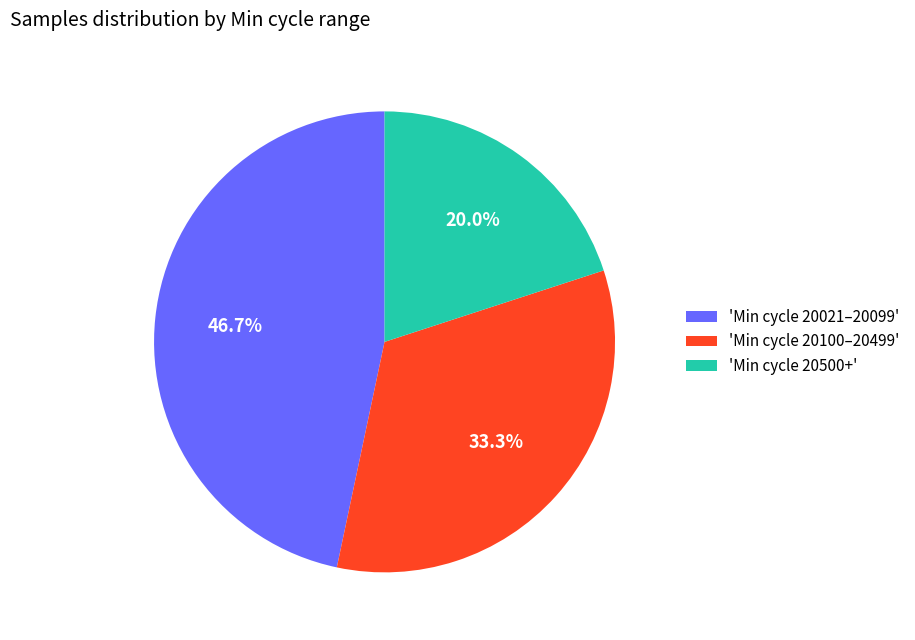

Approximately how many times larger is the value at 'Min cycle 20100–20499' compared to 'Min cycle 20021–20099'?

0.7